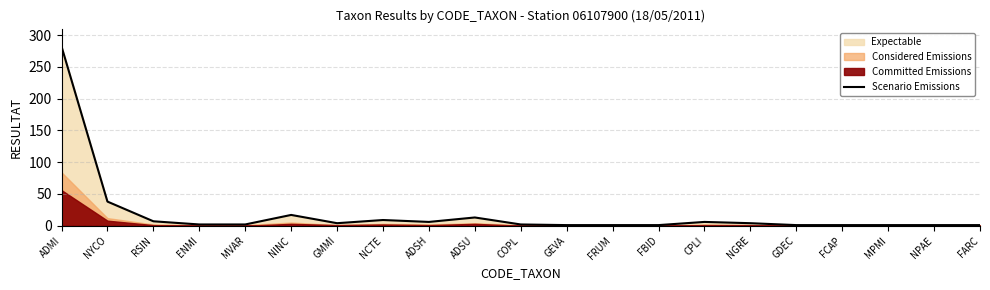

Where is Scenario Emissions nearest to the value 141?

NYCO